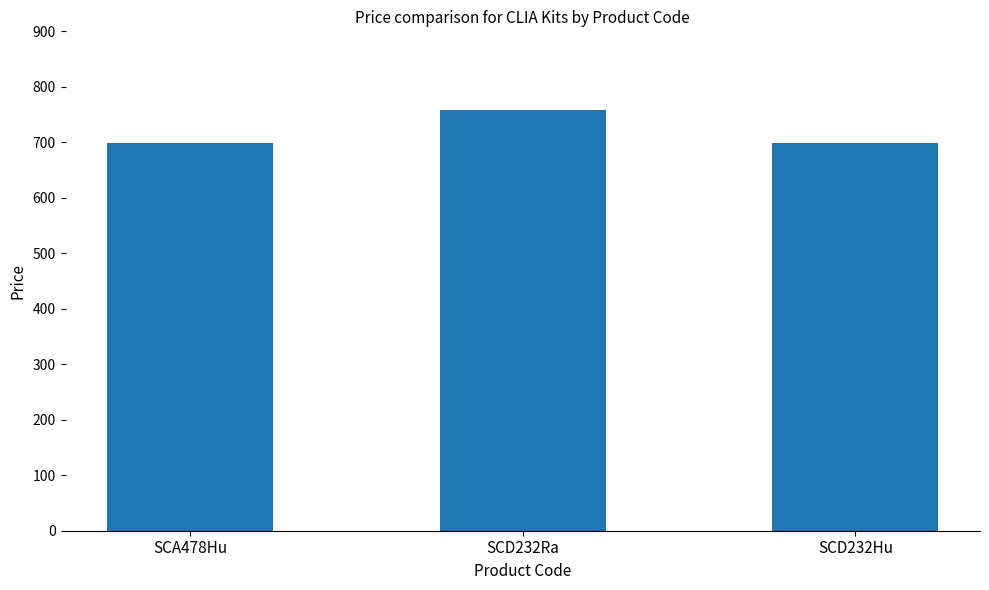

Read the value at SCA478Hu, to the nearest 10.

700